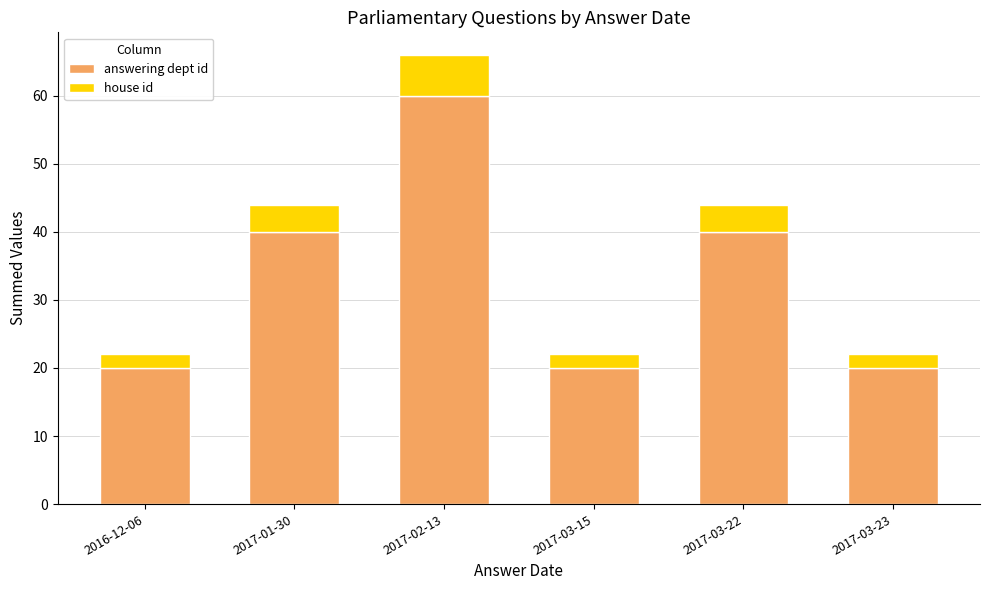

What is the lowest value of the answering dept id series?

20